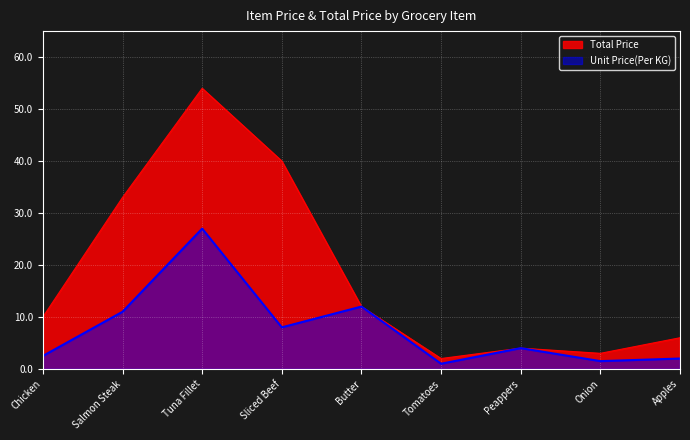

Between Apples and Salmon Steak, which is larger?

Salmon Steak